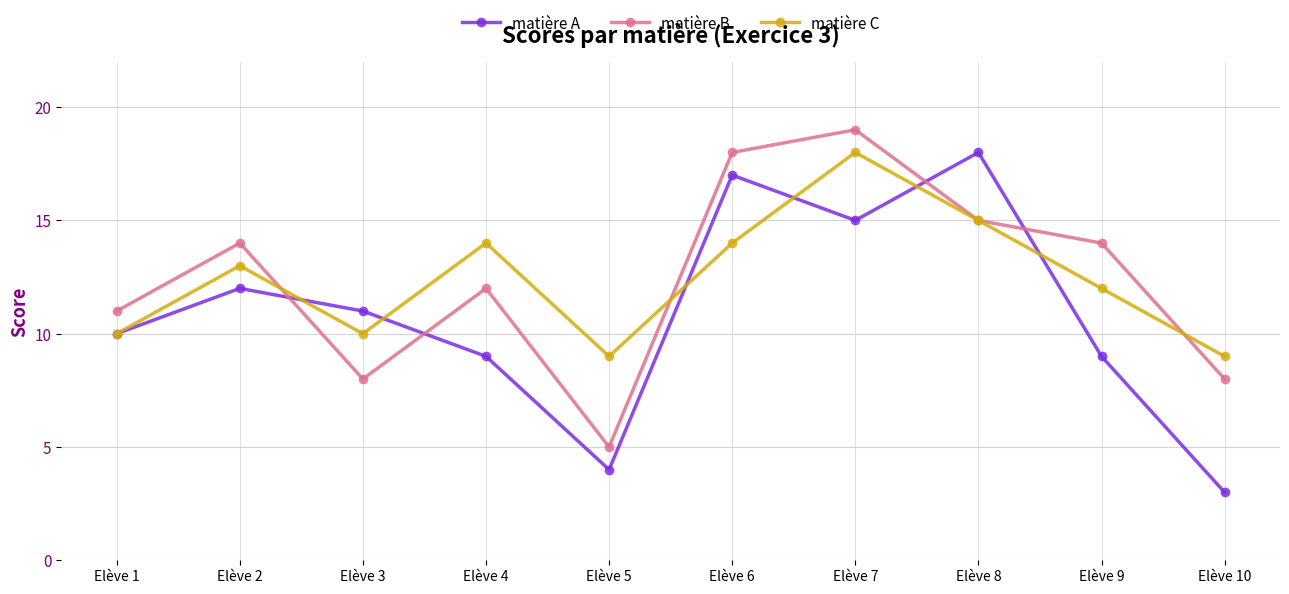

Reading right to left, transcribe all the data shown in this chart.

matière A: 3	9	18	15	17	4	9	11	12	10
matière B: 8	14	15	19	18	5	12	8	14	11
matière C: 9	12	15	18	14	9	14	10	13	10